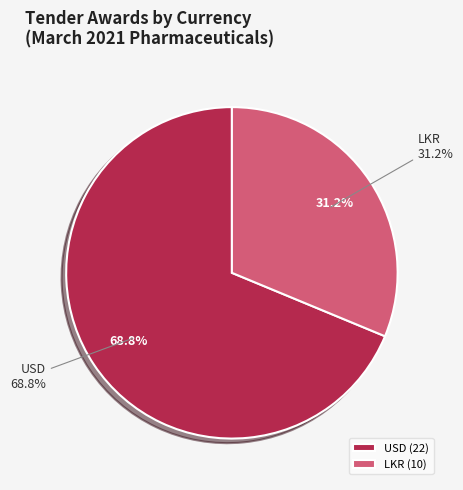

Which slice is the smallest?

LKR